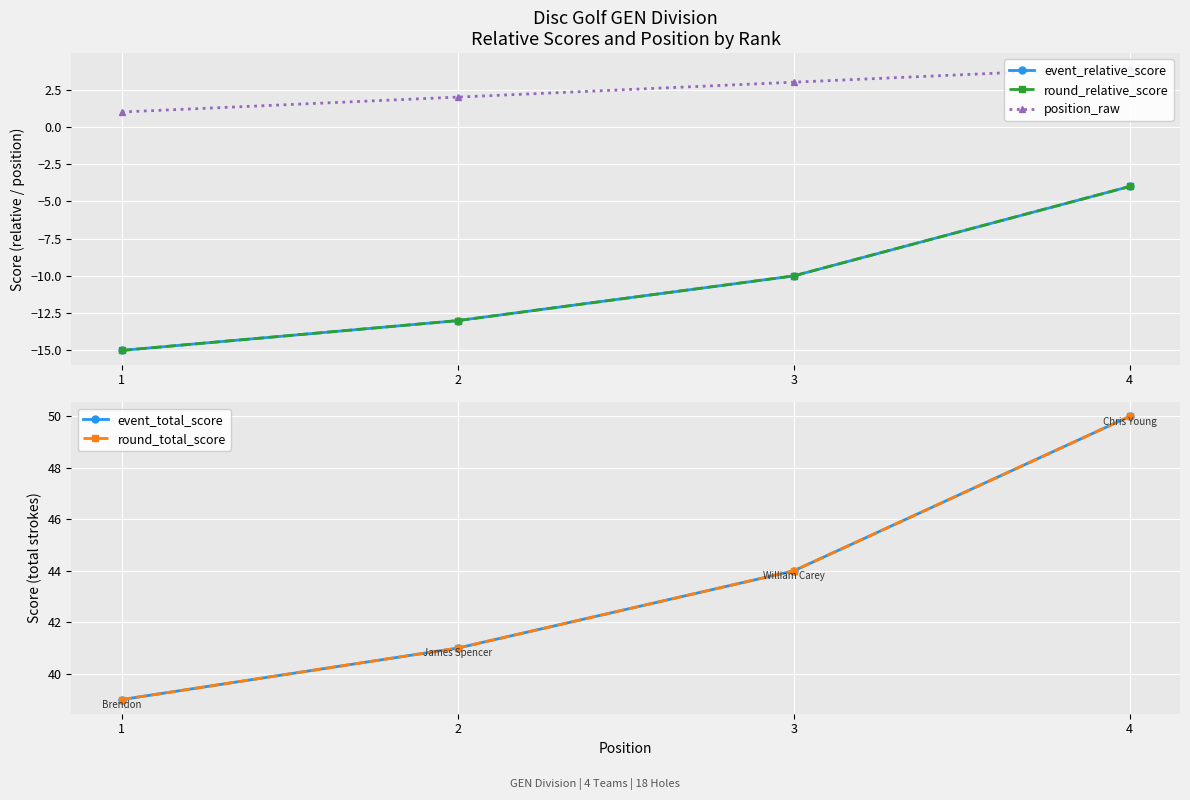

What is the total value across all series at 3?

71